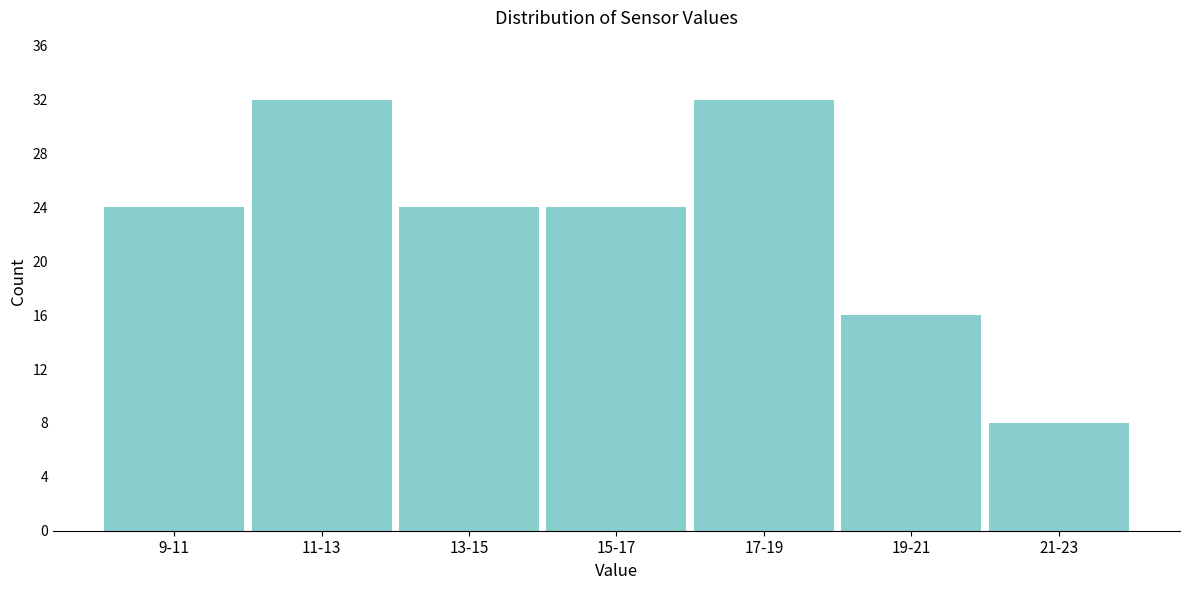

Reading left to right, what are all the values shown in this chart?

24	32	24	24	32	16	8